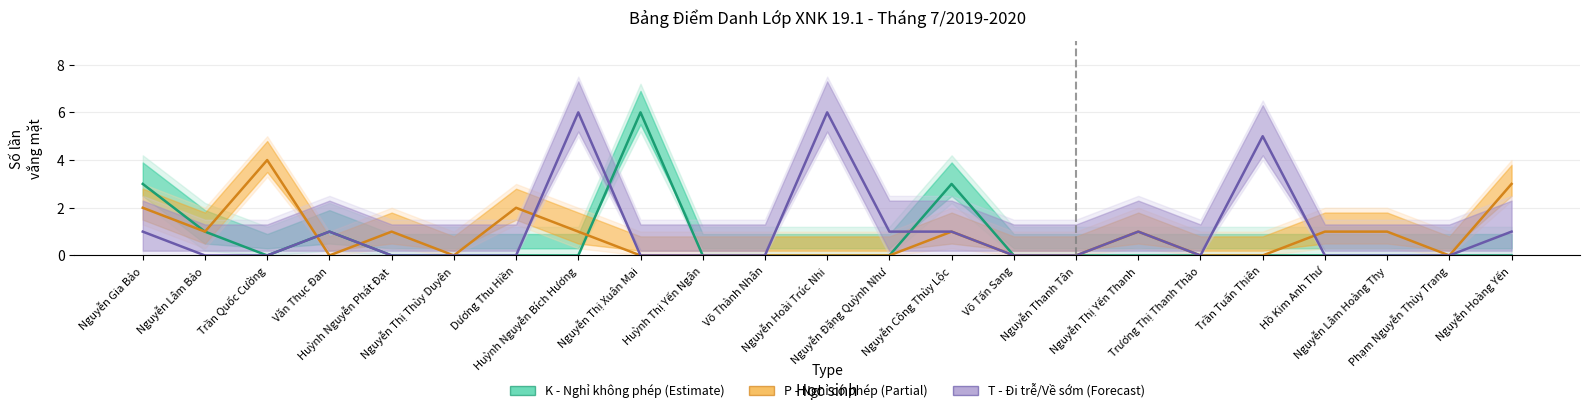

What is the difference between the highest and lowest values at Nguyễn Thị Yến Thanh?

1